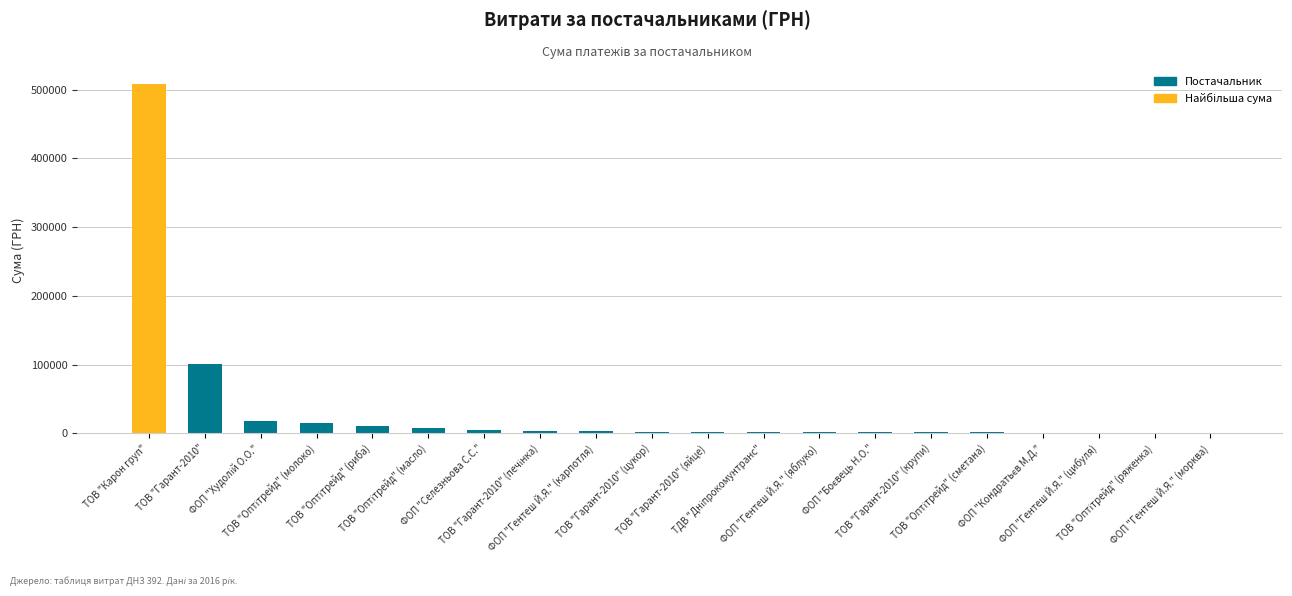

What is the sum of all values?

691390.2